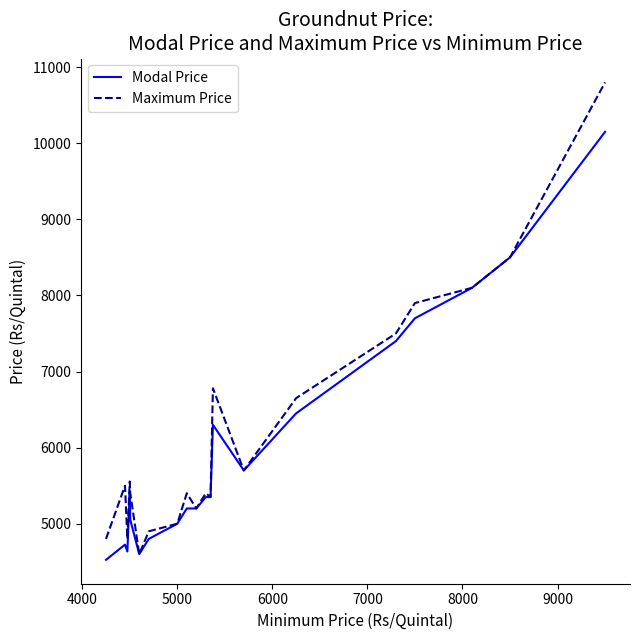

Which series has the largest range (max minus min)?

Maximum Price